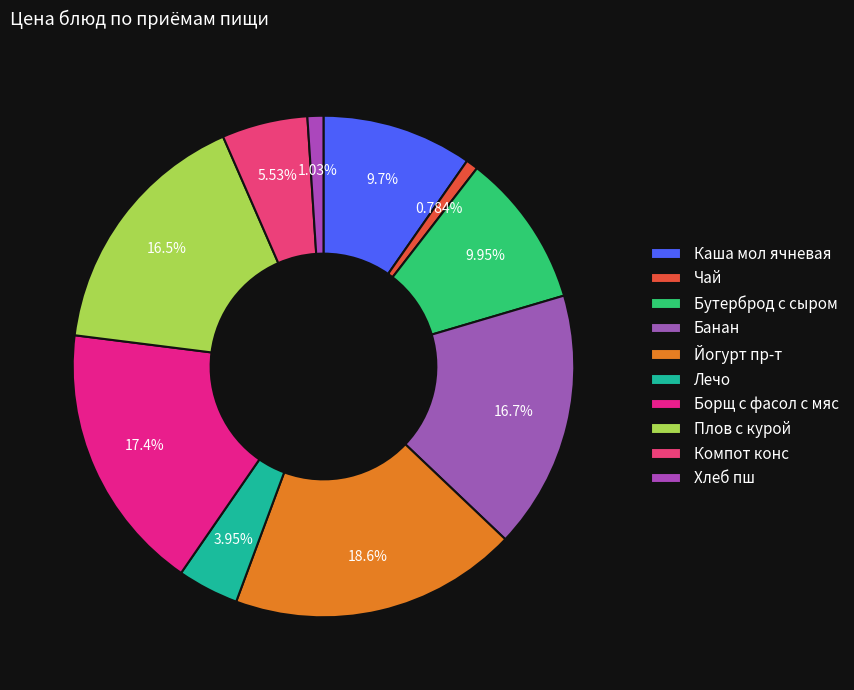

How many slices are in this pie chart?

10